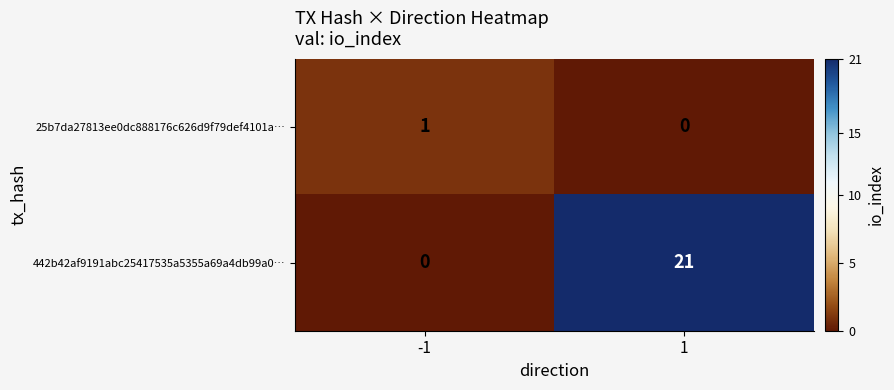

Reading left to right, extract all data points from this chart.

25b7da27813ee0dc888176c626d9f79def4101a…: -1=1	1=0
442b42af9191abc25417535a5355a69a4db99a0…: -1=0	1=21